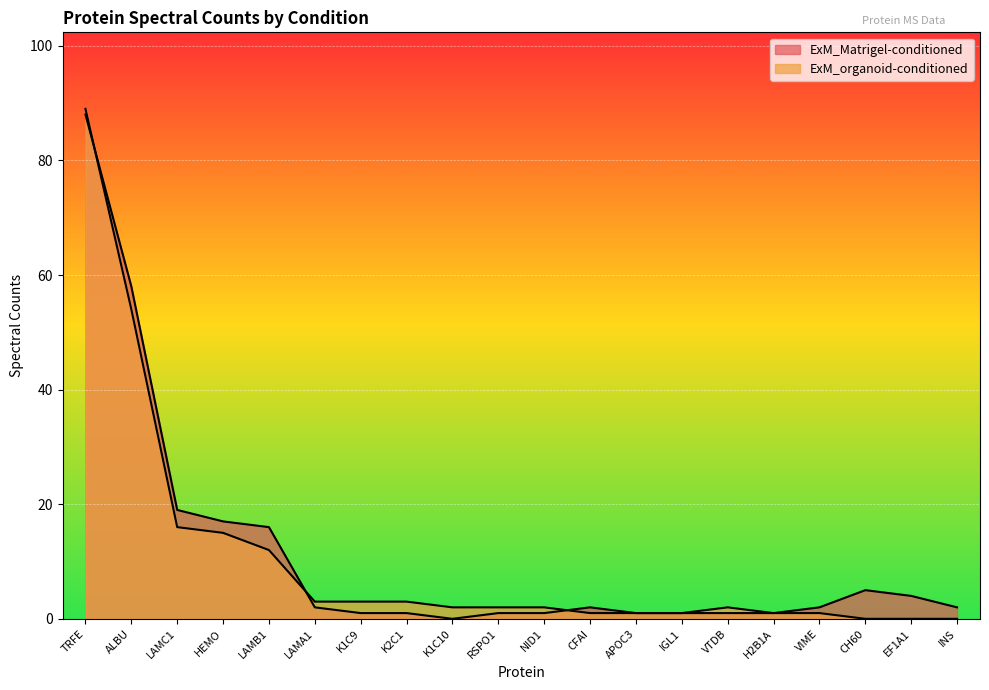

True or false: ExM_organoid-conditioned has a value of 3 at LAMA1.

True